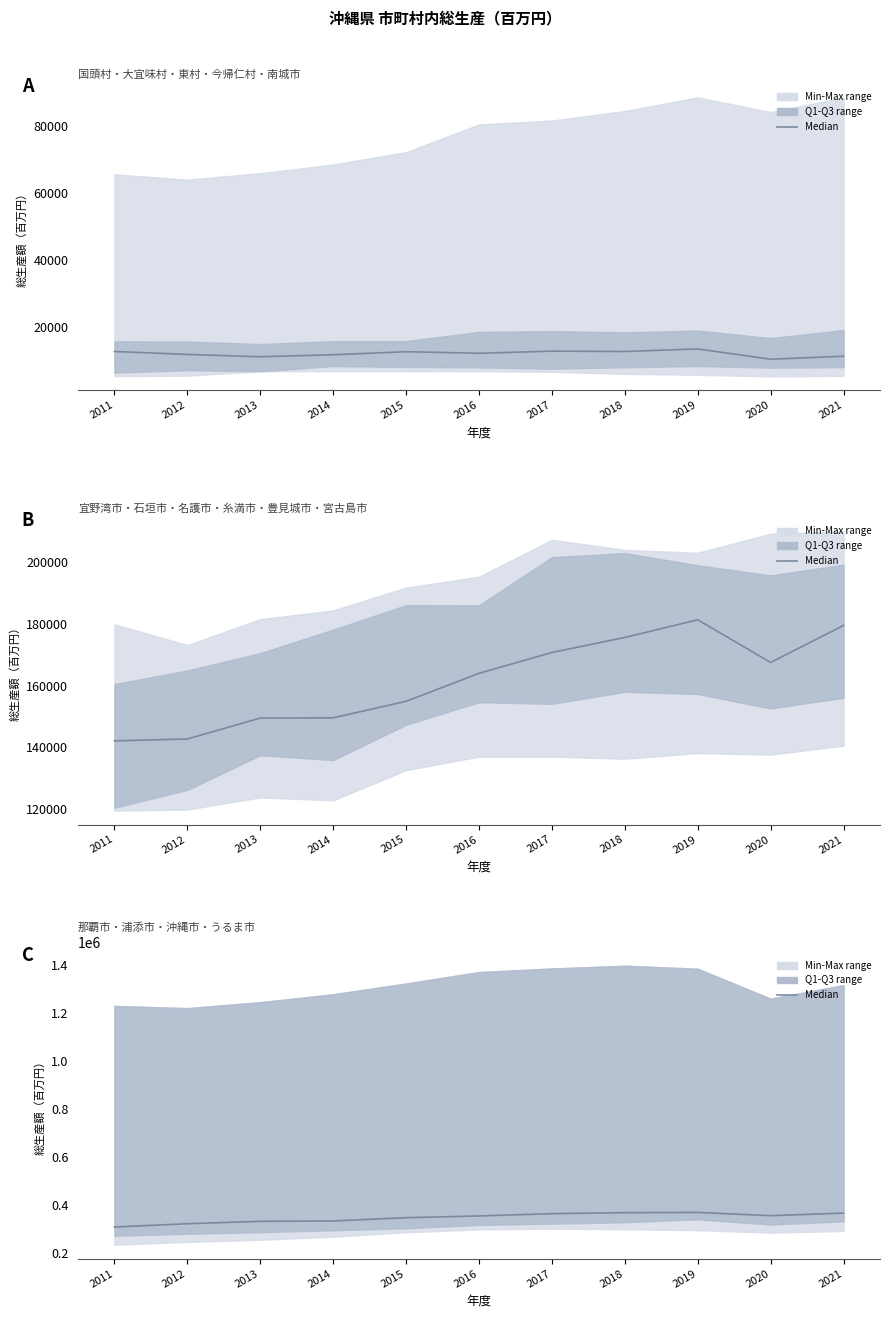

Rank the categories by value from lowest to highest.

2011, 2012, 2013, 2014, 2015, 2016, 2020, 2017, 2021, 2018, 2019